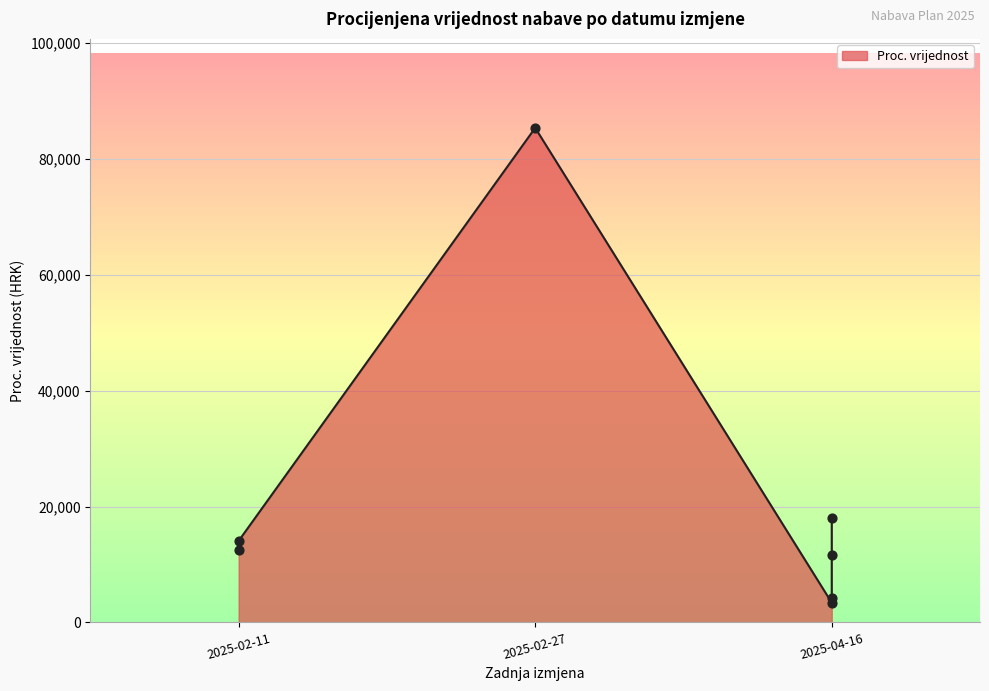

Approximately how many times larger is the value at 2025-04-16 compared to 2025-02-11?

0.2